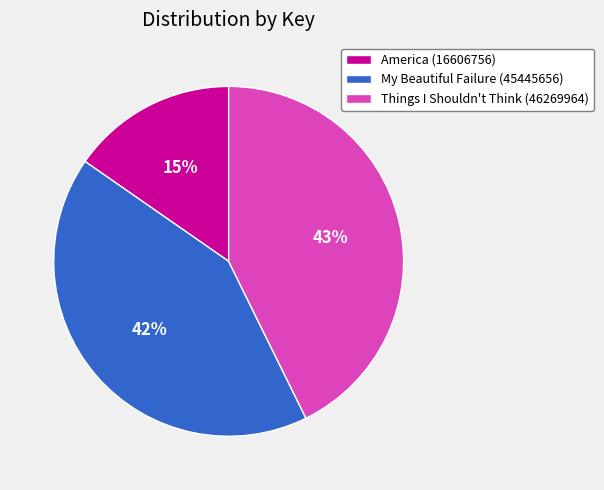

To the nearest percent, what percentage of the pie is Things I Shouldn't Think (46269964)?

43%